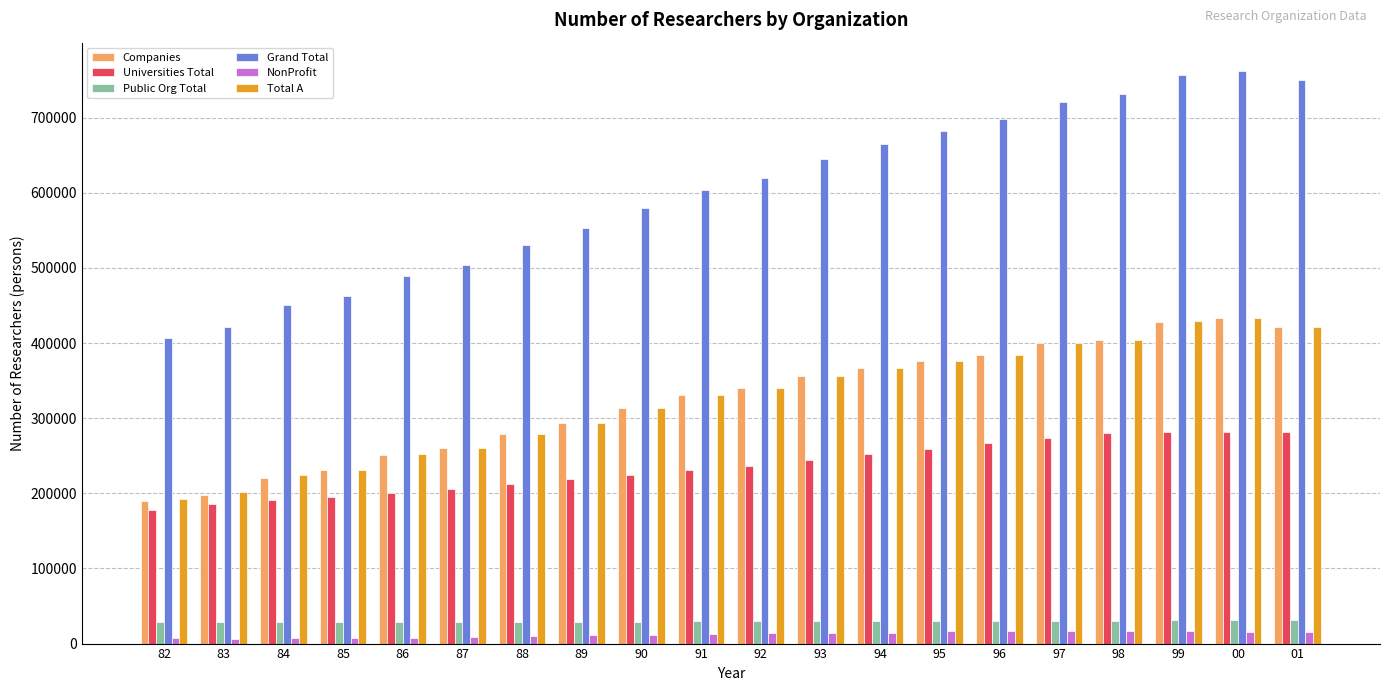

What is the label of the 3rd bar from the right?

99